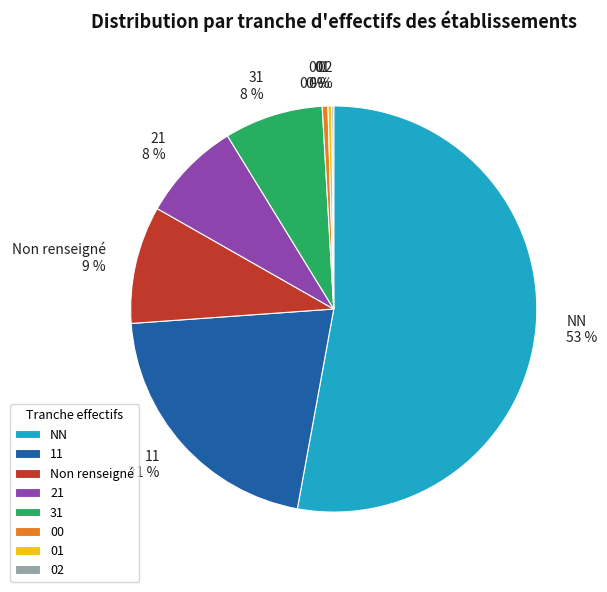

Is there a majority slice in this chart?

Yes